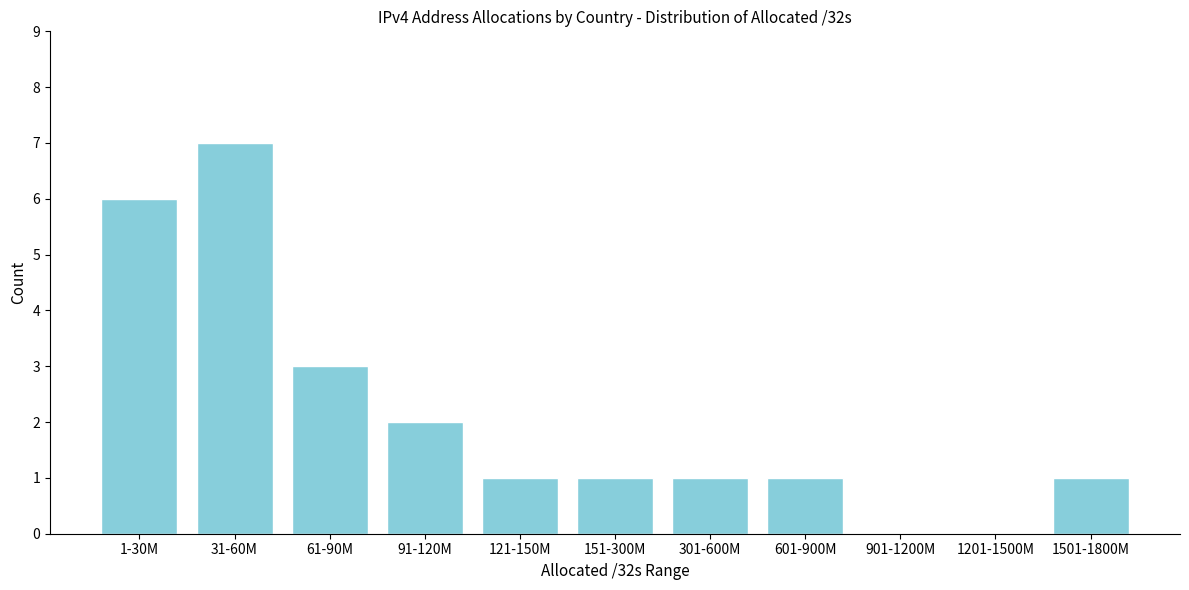

Reading left to right, extract all data points from this chart.

1-30M=6	31-60M=7	61-90M=3	91-120M=2	121-150M=1	151-300M=1	301-600M=1	601-900M=1	901-1200M=0	1201-1500M=0	1501-1800M=1